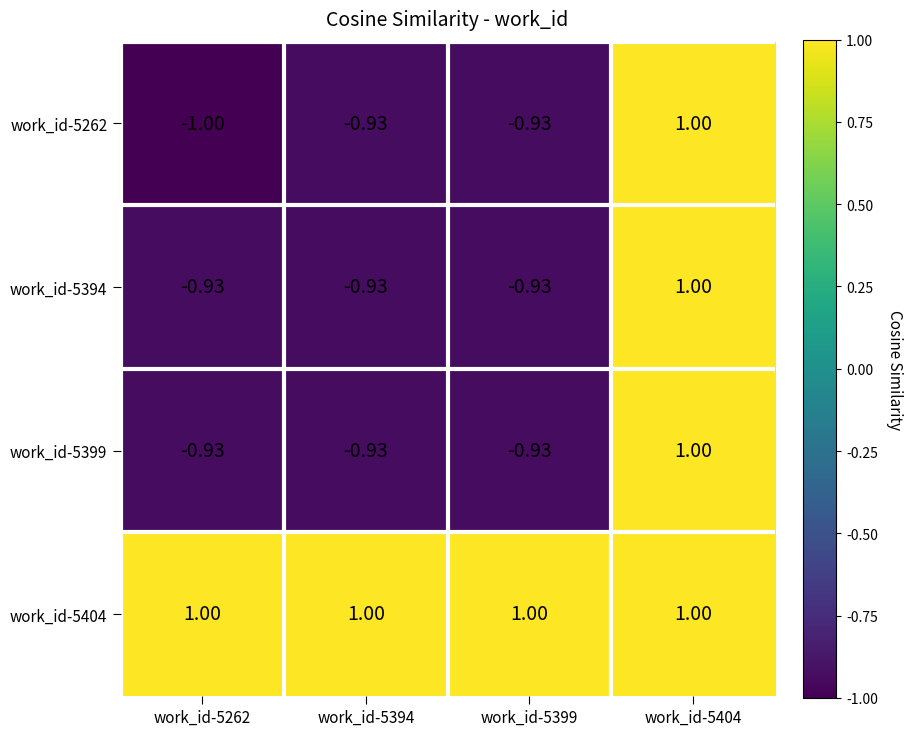

At which category does the chart reach its minimum across all series?

work_id-5262